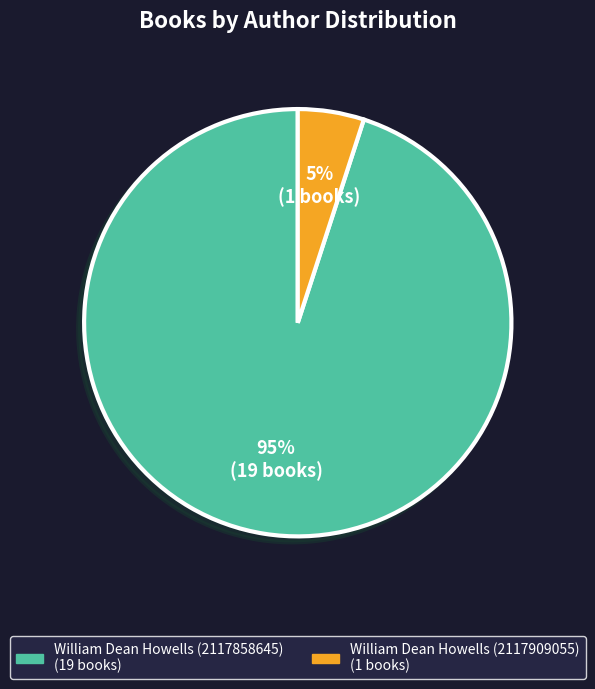

To the nearest percent, what is the difference between the William Dean Howells (2117909055) and William Dean Howells (2117858645) slice percentages?

90%